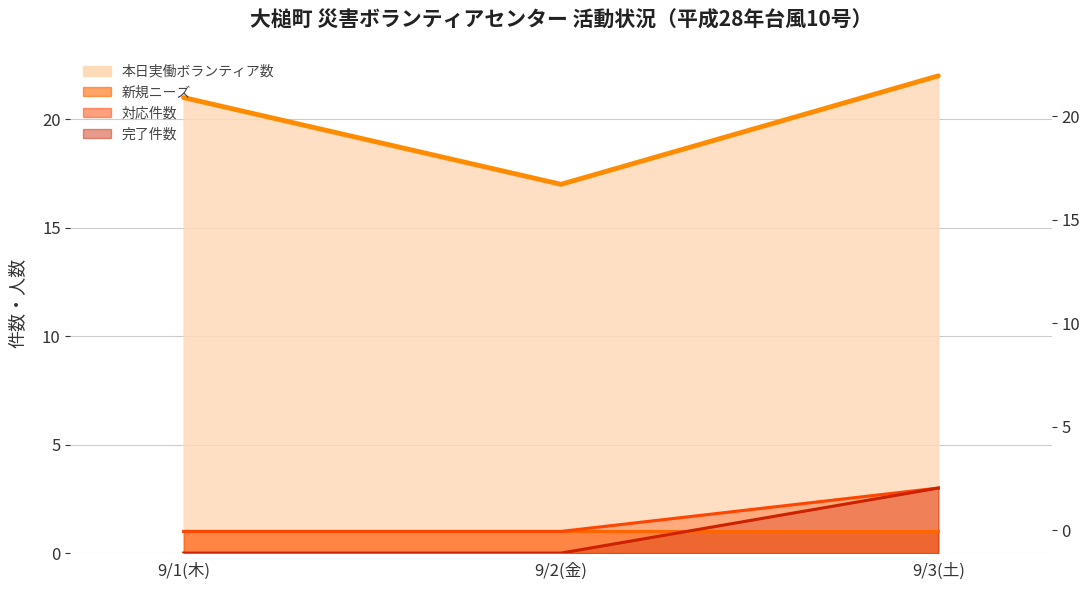

What is the lowest value of the 対応件数 series?

1